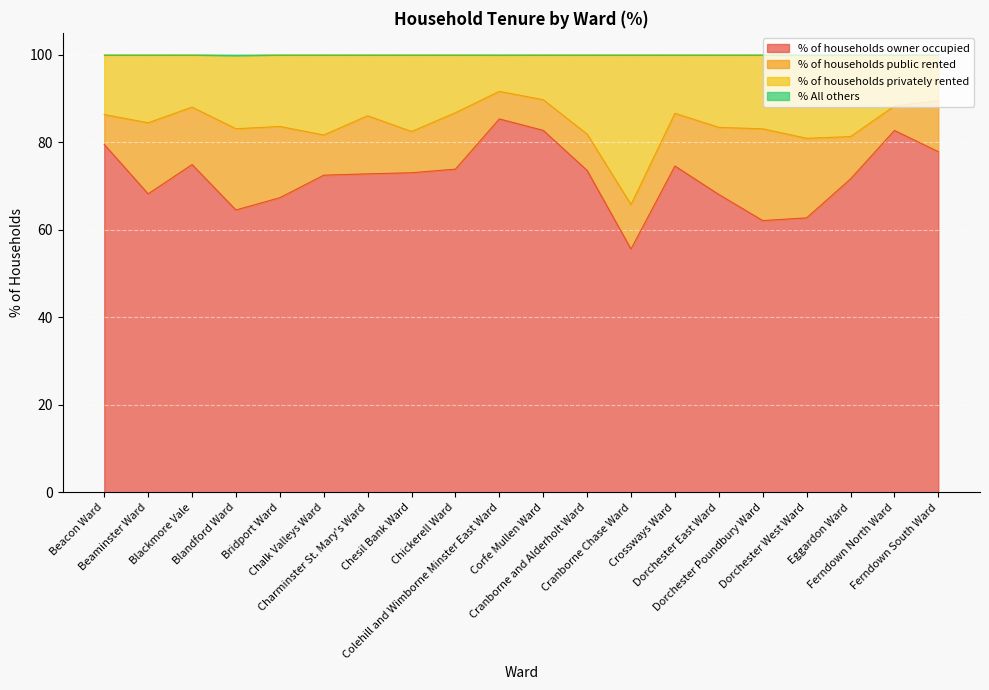

What is the maximum value shown in the chart?

100.0